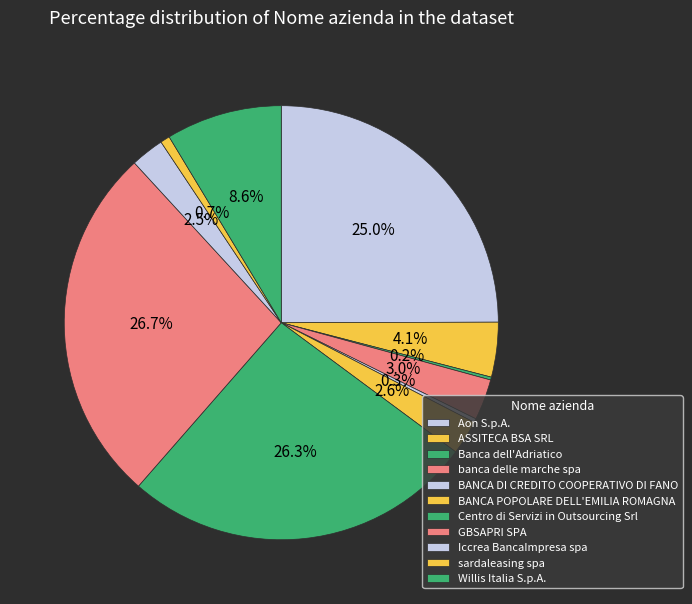

How many segments does this pie chart have?

11